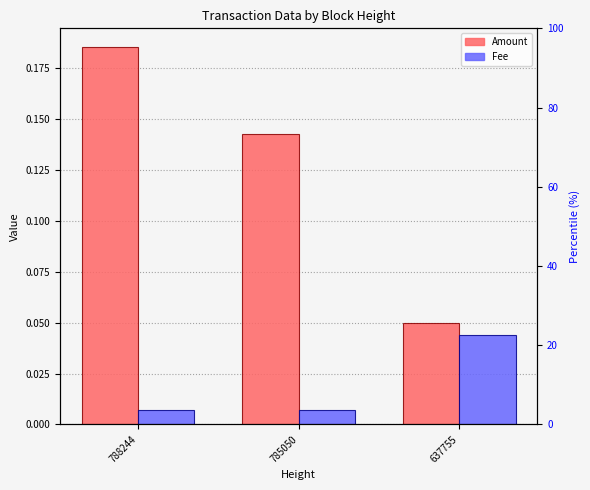

Between 788244 and 785050, which is larger?

788244